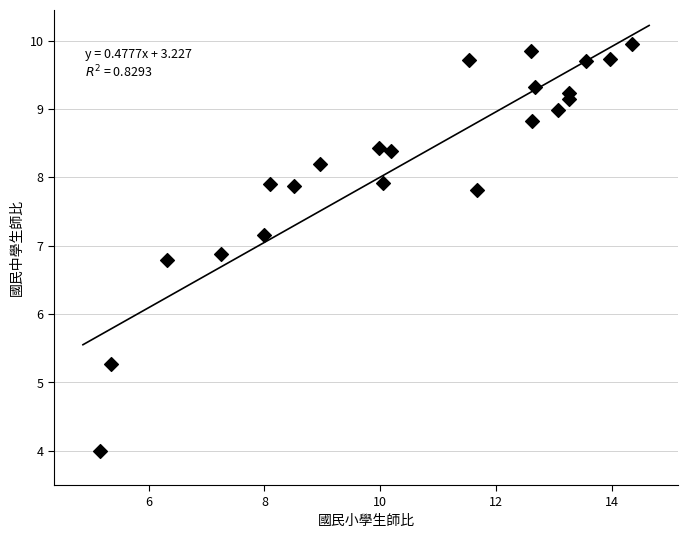

What is the range of Y values (max minus min)?

5.9